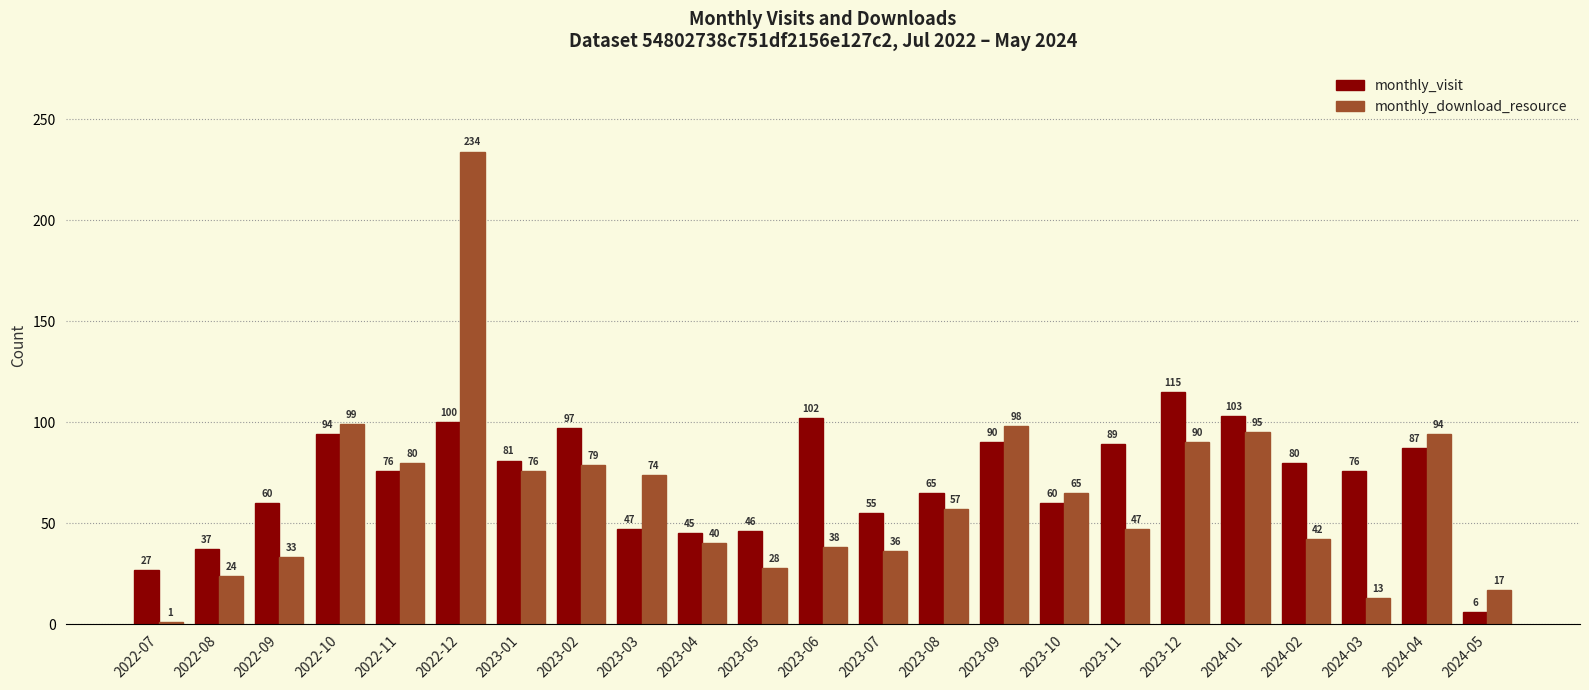

Is the value of monthly_visit at 2024-01 greater than the value of monthly_download_resource at 2023-08?

Yes